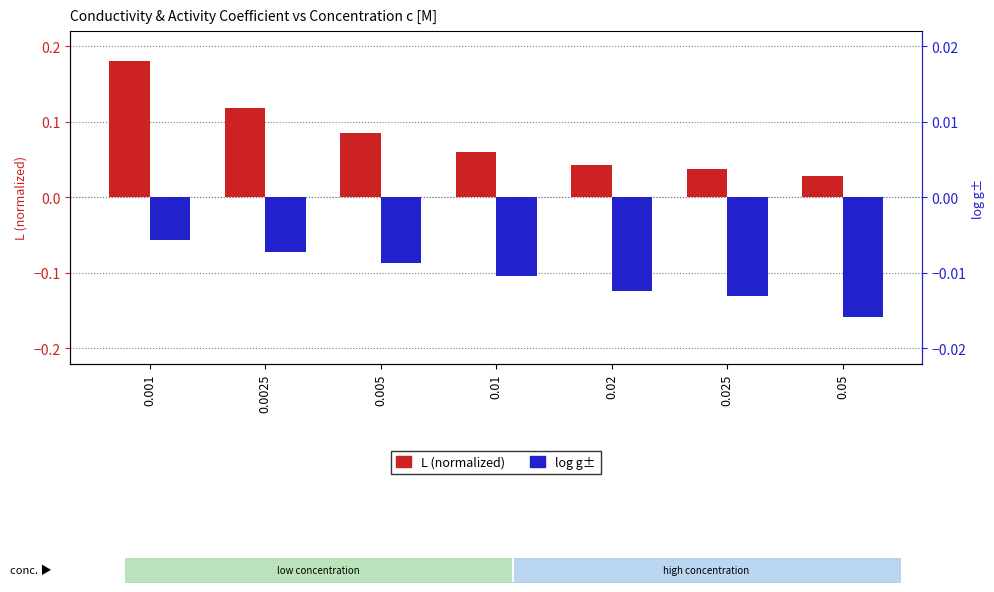

What is the label of the 2nd bar from the left?

0.0025